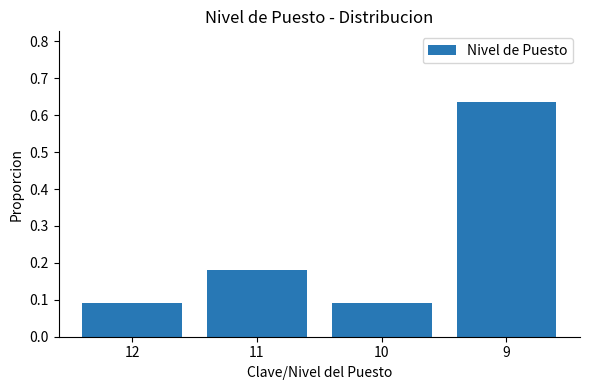

Which label corresponds to the largest value in the chart?

9